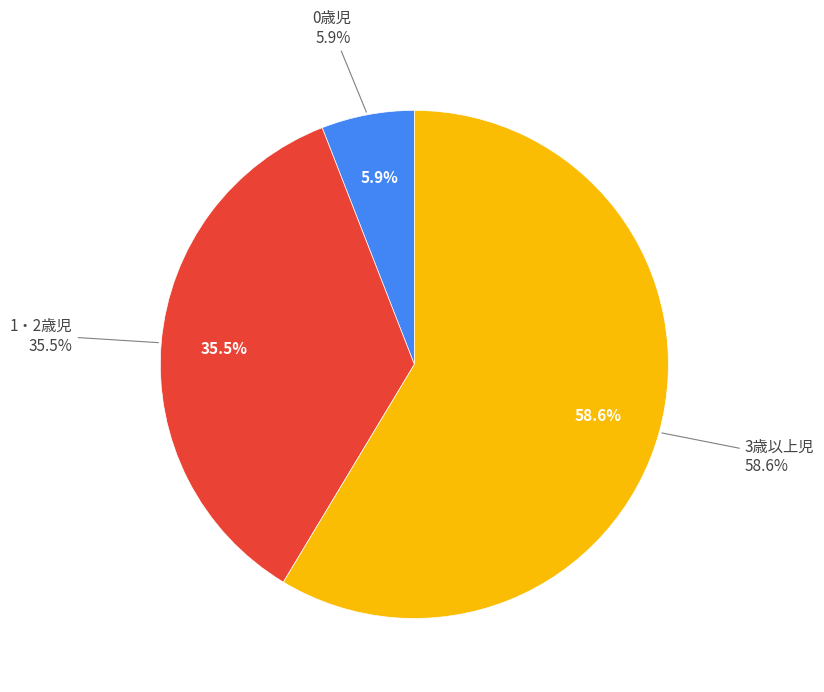

To the nearest percent, what is the average slice percentage?

33%